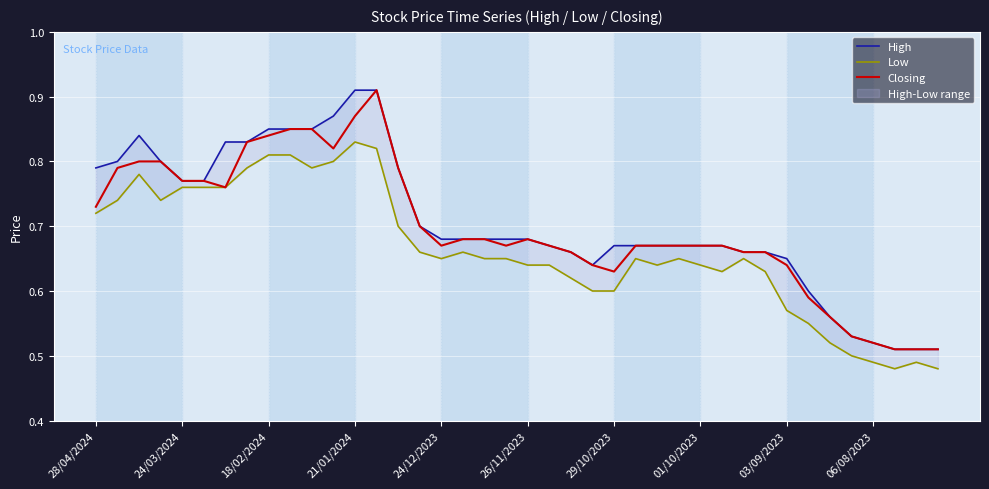

At 03/09/2023, list the series in order from smallest to largest.

Low, Closing, High